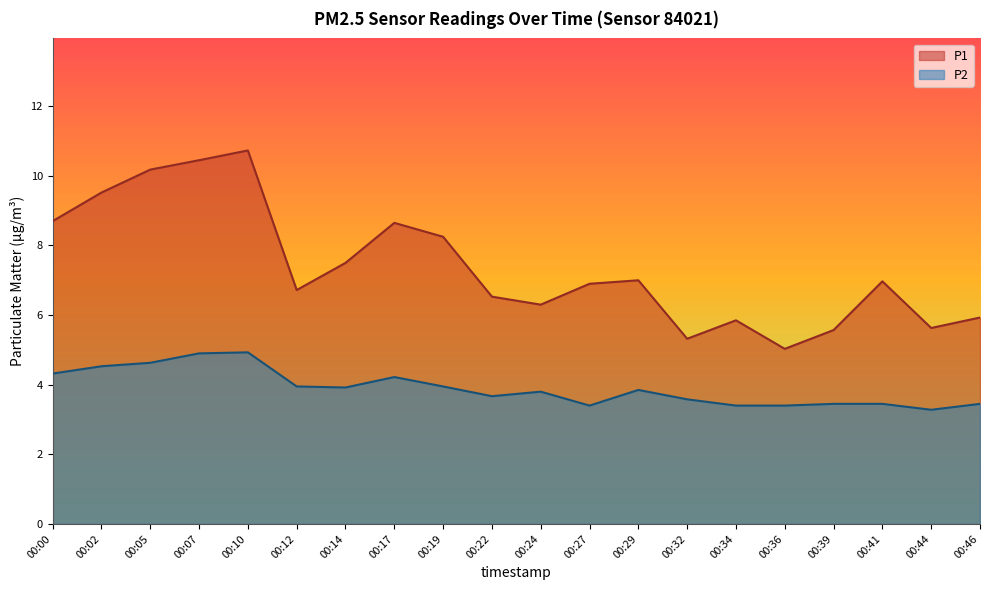

Between 00:17 and 00:44, which series saw the biggest shift?

P1